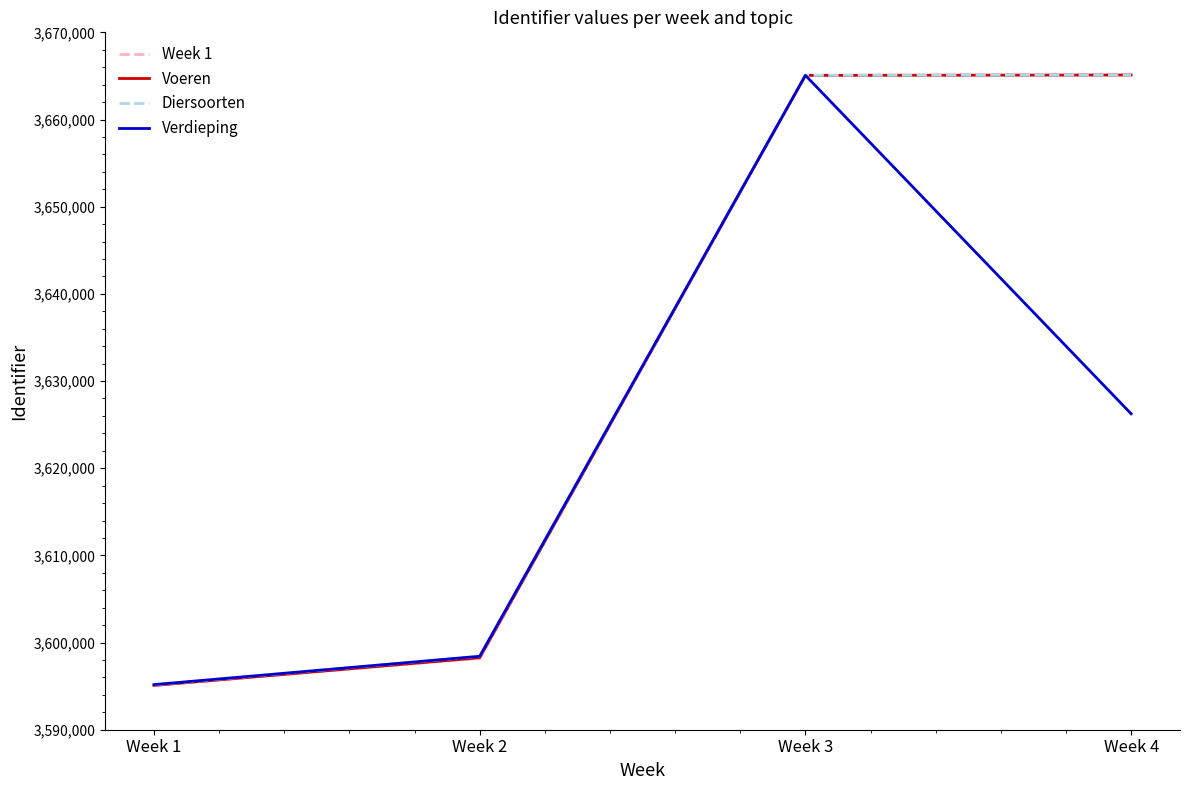

How many times do Voeren and Verdieping cross each other?

1